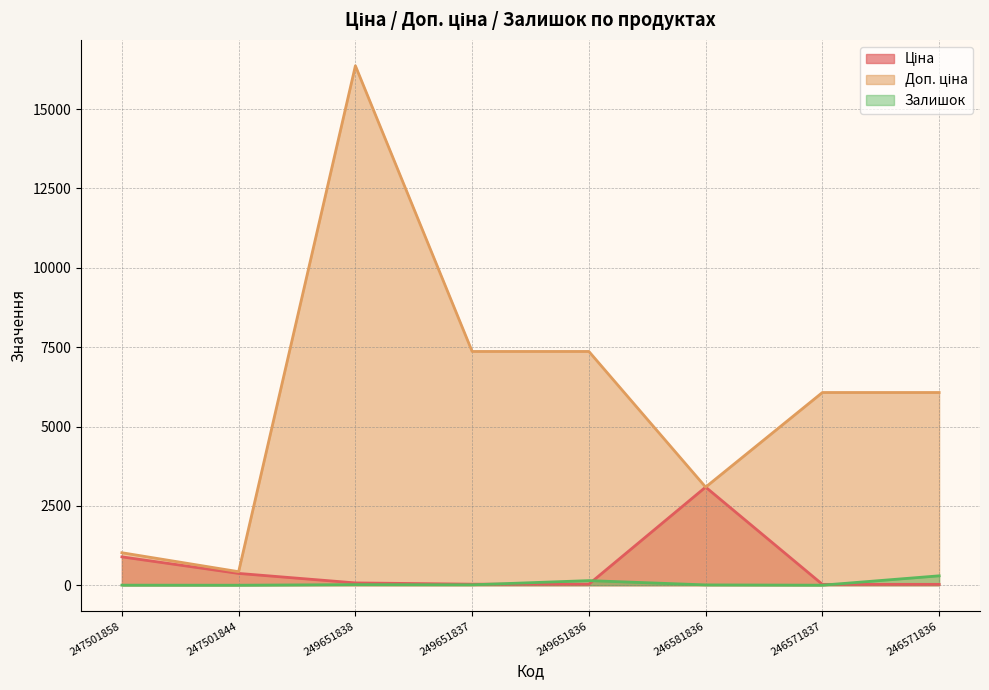

What is the label of the 1st point from the left?

247501858